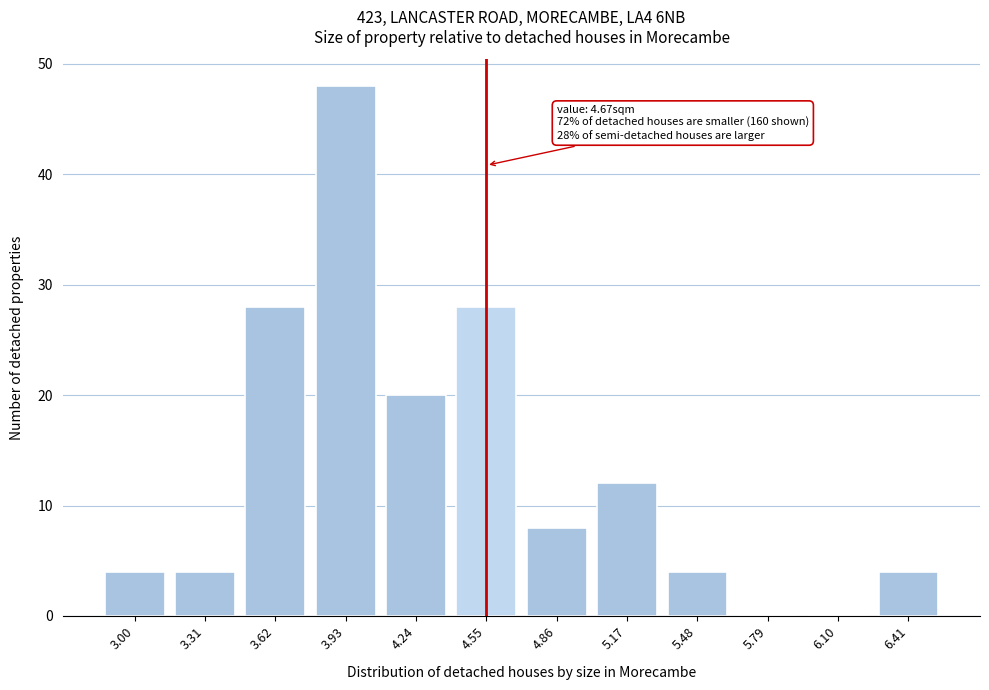

Reading right to left, list all the values displayed in this chart.

6.41=4	6.10=0	5.79=0	5.48=4	5.17=12	4.86=8	4.55=28	4.24=20	3.93=48	3.62=28	3.31=4	3.00=4